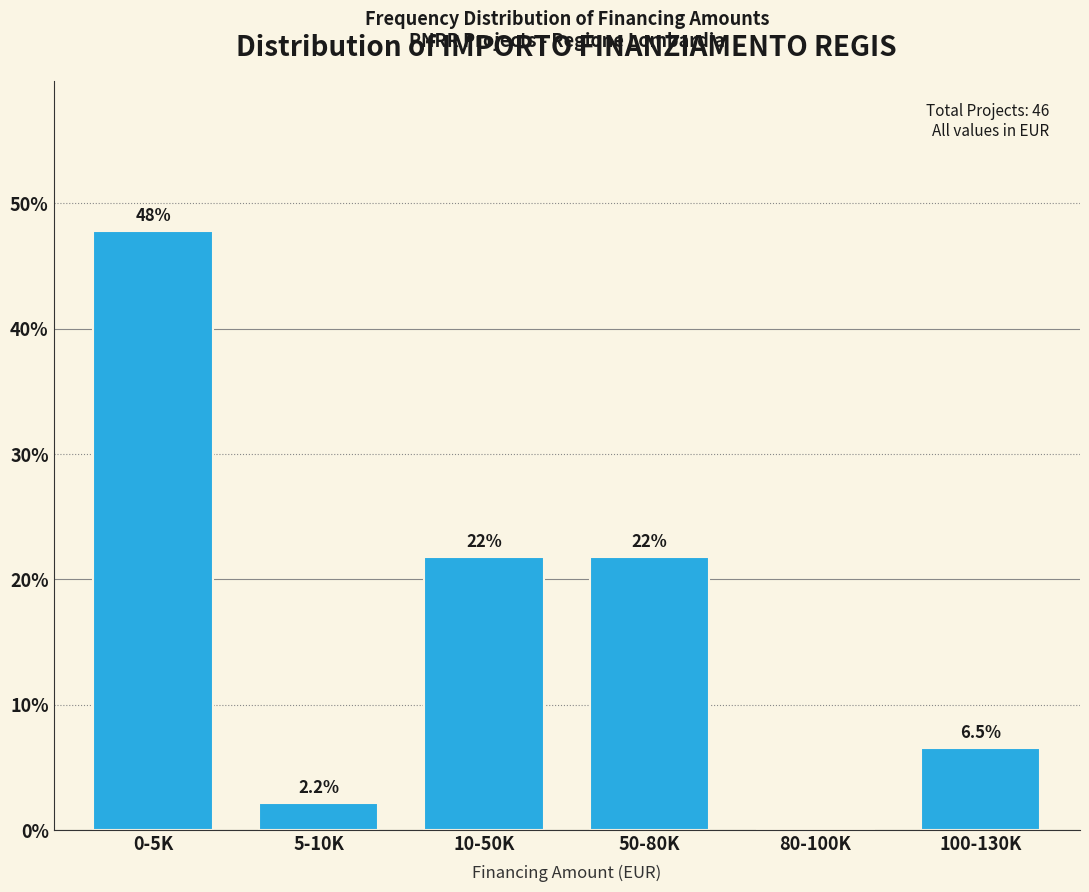

Reading right to left, extract all data points from this chart.

100-130K=6.5	80-100K=0.0	50-80K=21.7	10-50K=21.7	5-10K=2.2	0-5K=47.8